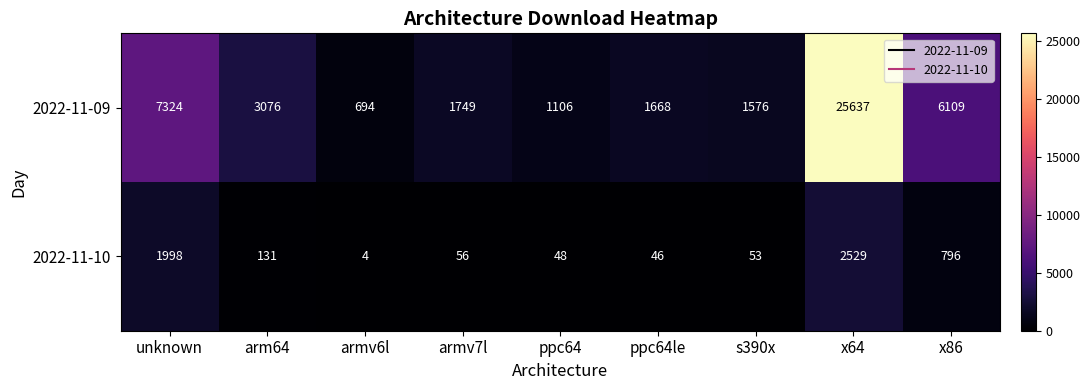

At which category is the sum across all series the highest?

x64